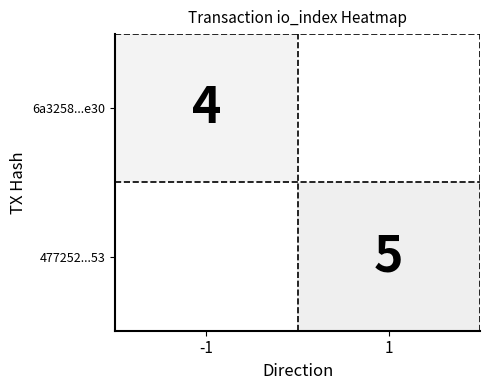

The value of 477252...53 at 1 is 5. True or false?

True